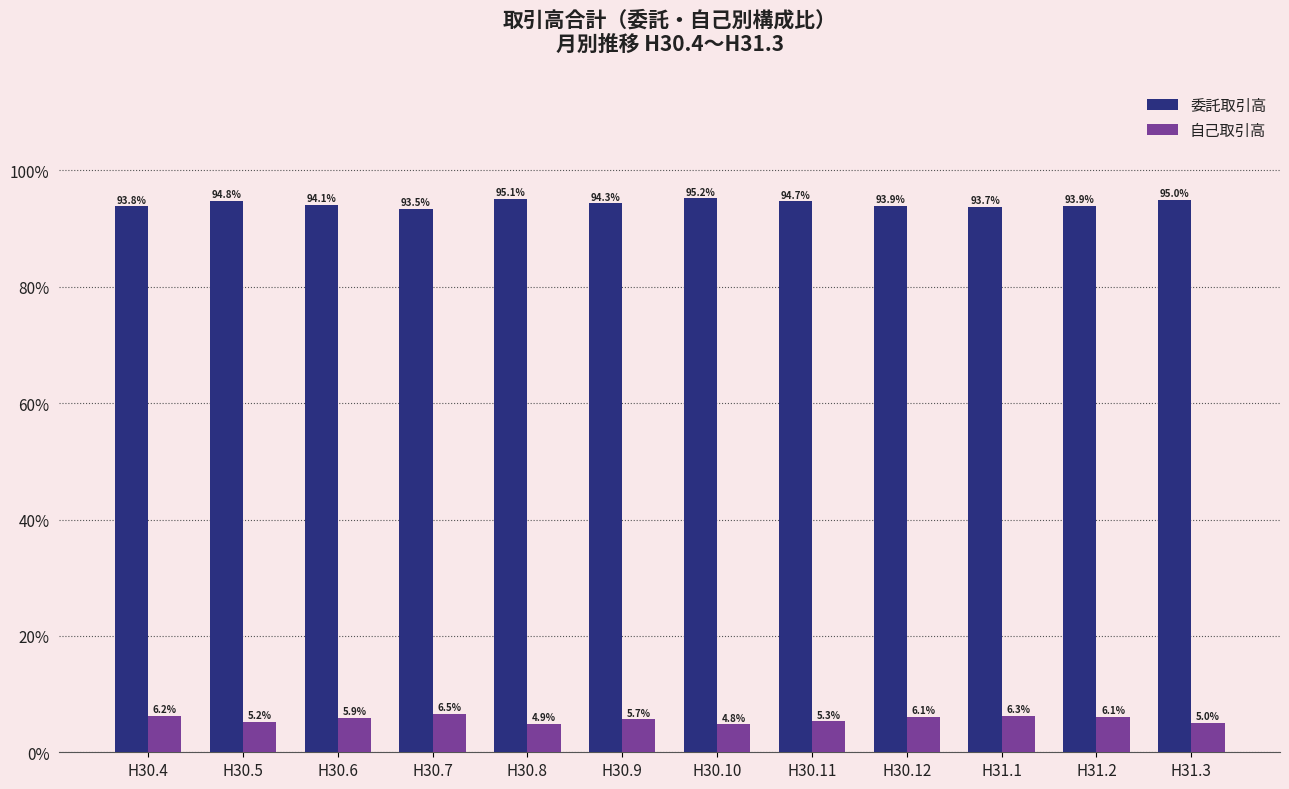

What value does the 委託取引高 series have at H30.6?

94.1